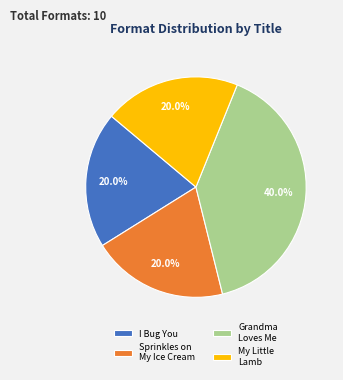

How many segments does this pie chart have?

4